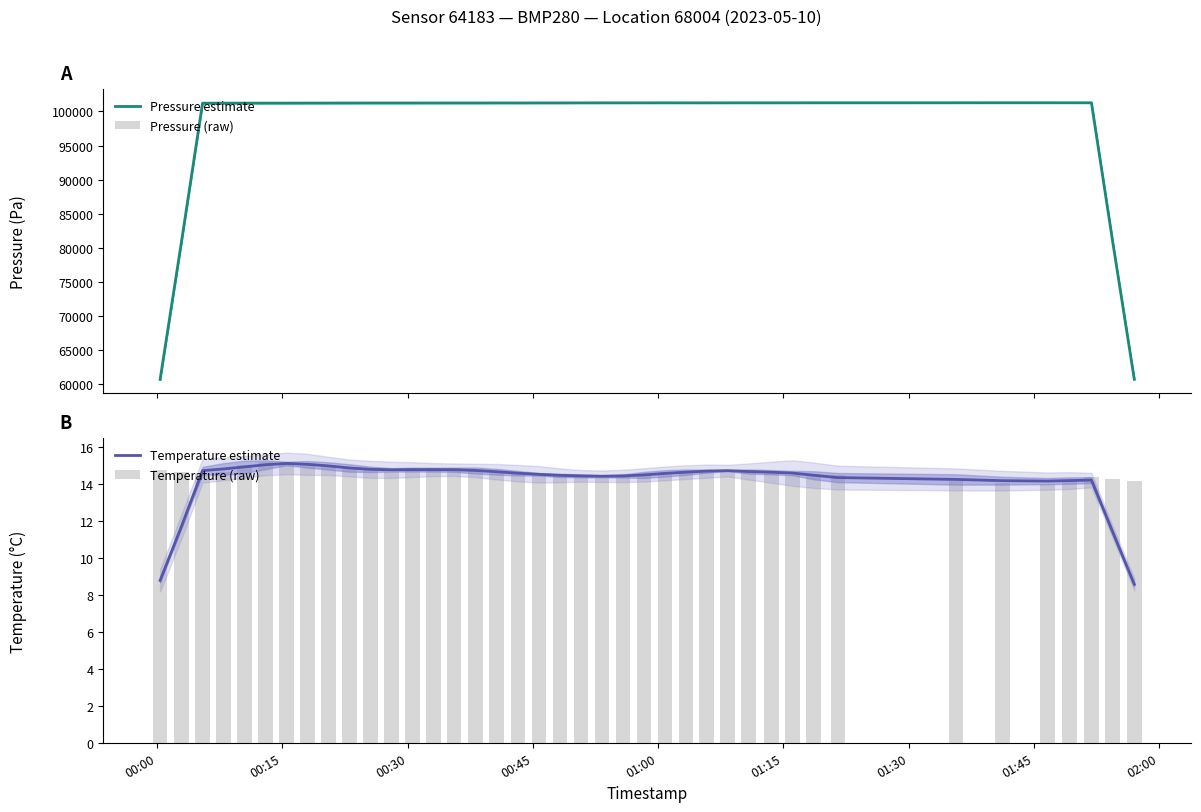

What are all the series names shown in the legend?

Pressure estimate, Pressure (raw), Temperature estimate, Temperature (raw)